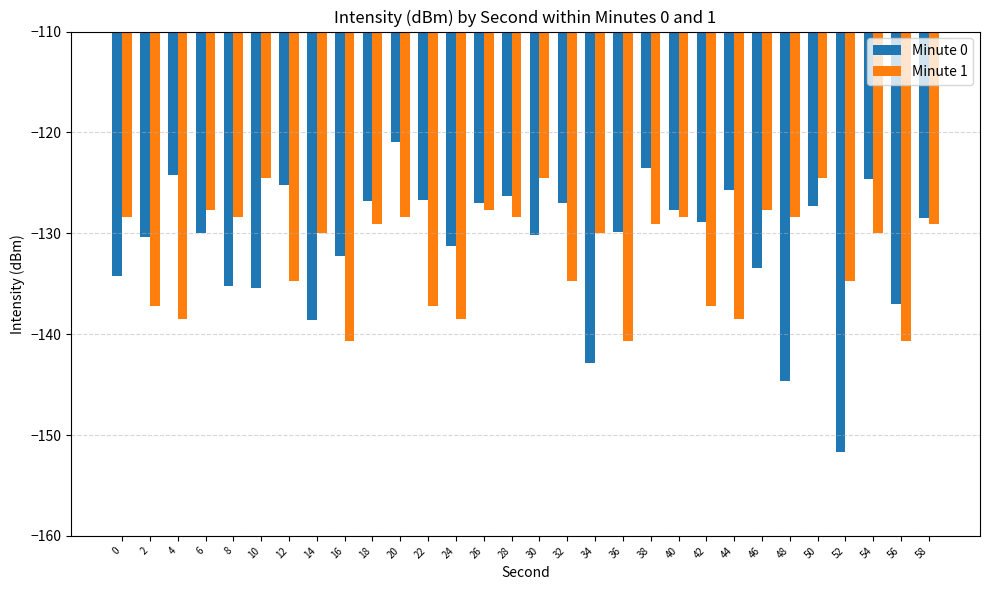

The value of Minute 0 at 24 is -131.3. True or false?

True